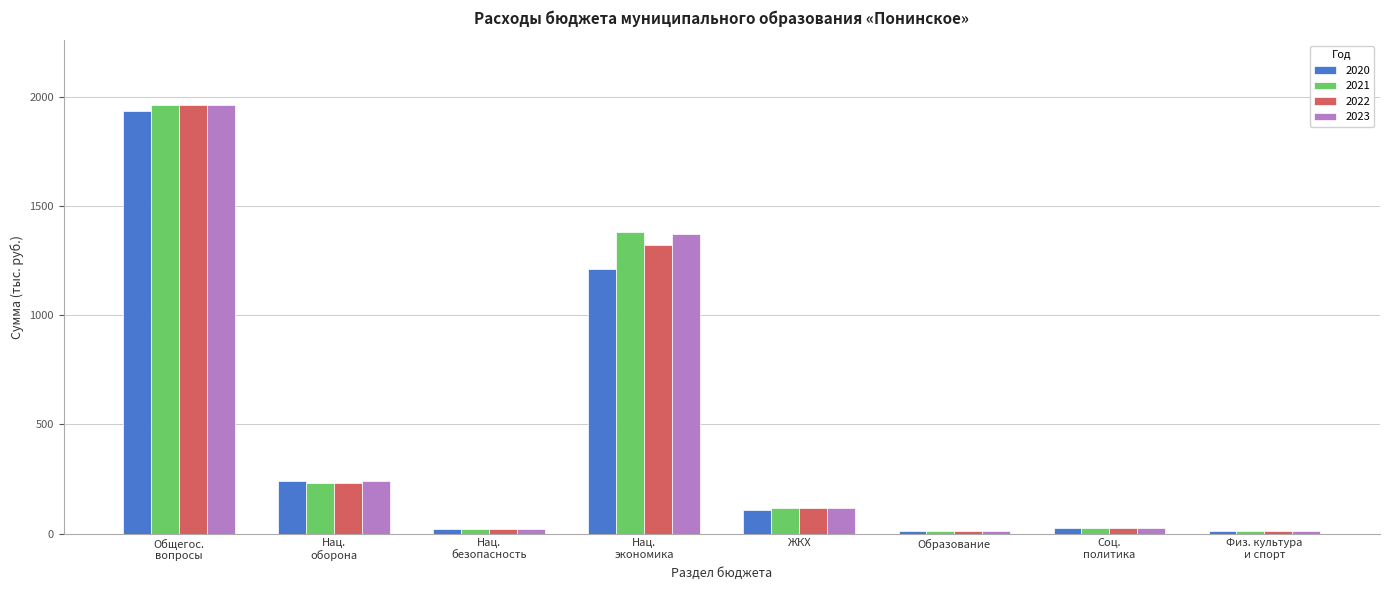

What is the total value across all series at ЖКХ?

458.3